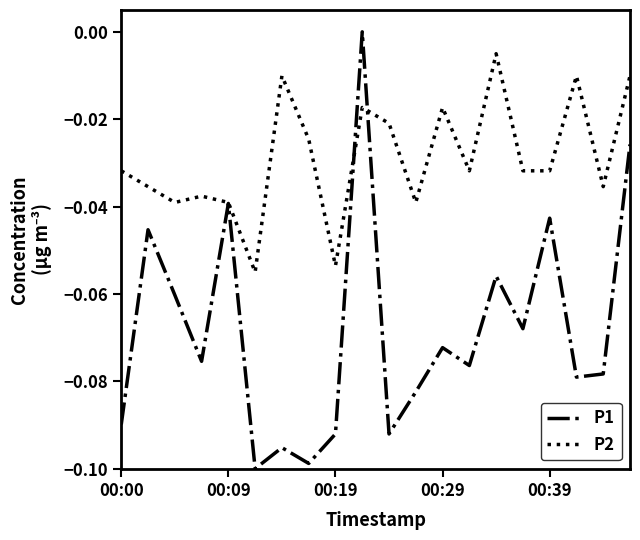

Rank the series by their maximum value, from lowest to highest.

P2, P1